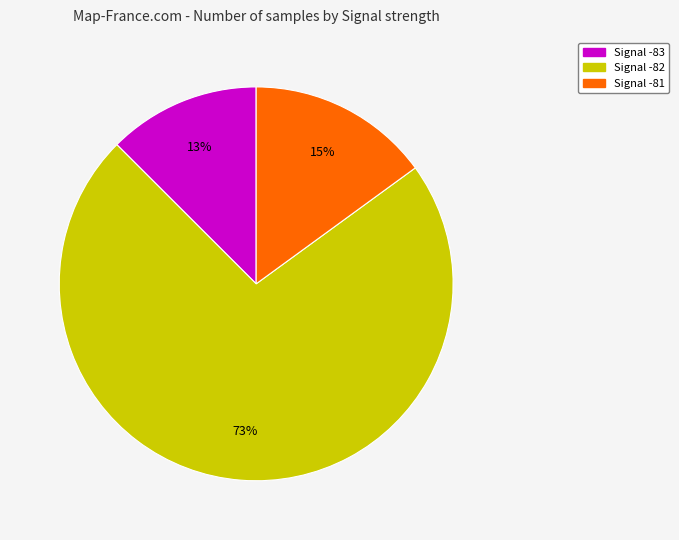

Is there any slice that represents more than half of the pie?

Yes